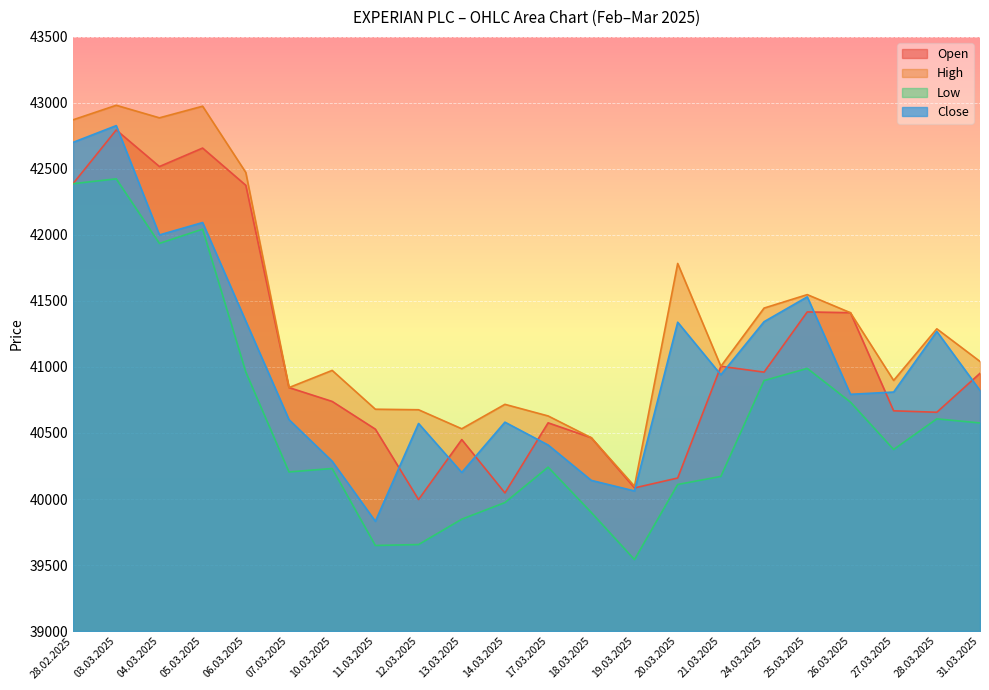

What is the difference between the highest and lowest values at 13.03.2025?

685